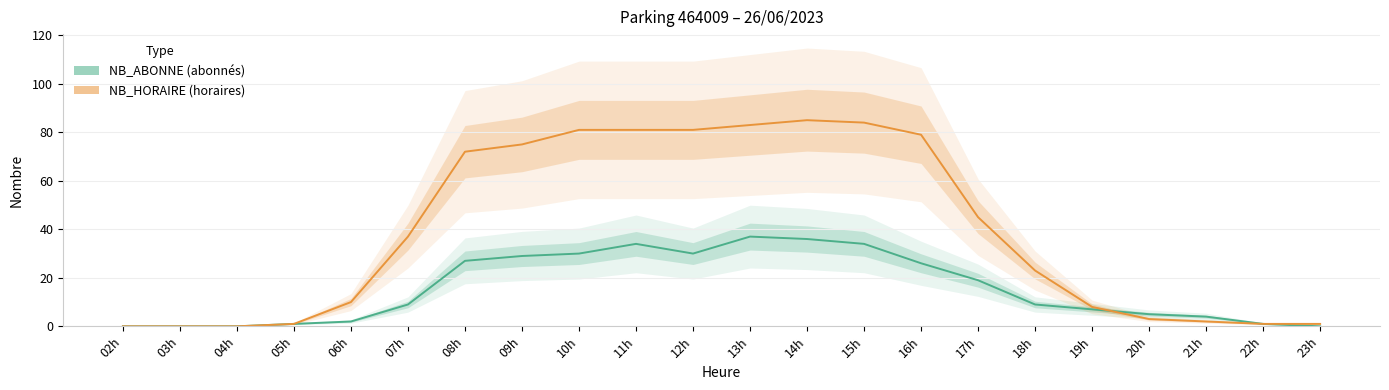

True or false: NB_ABONNE (abonnés) and NB_HORAIRE (horaires) cross at least once.

True